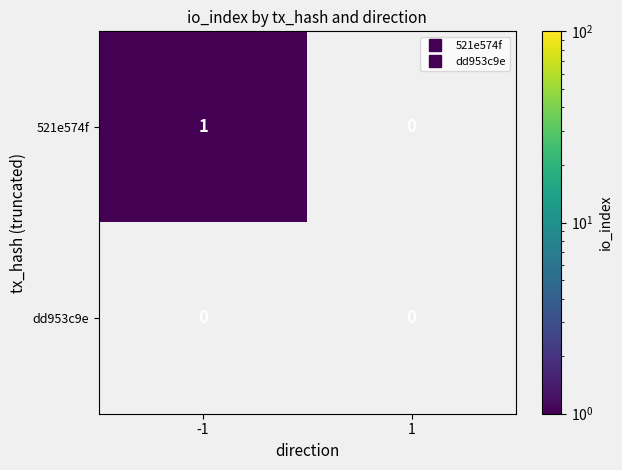

Which series has the largest total across all categories?

521e574f